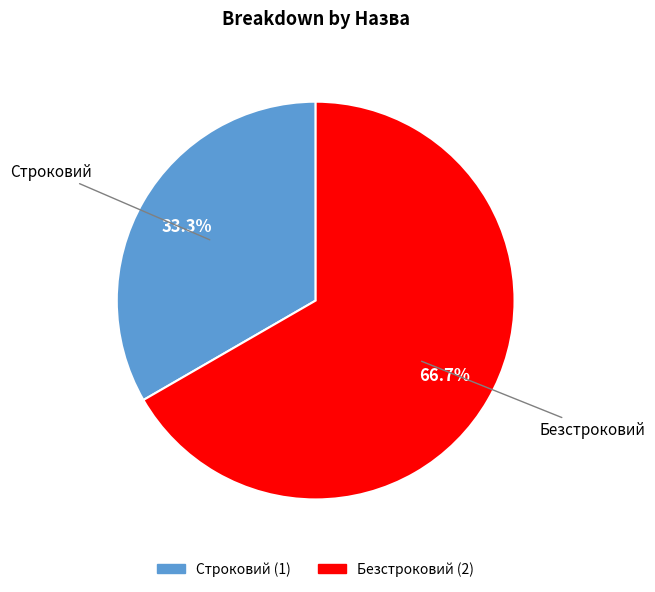

Count the number of slices in the pie.

2